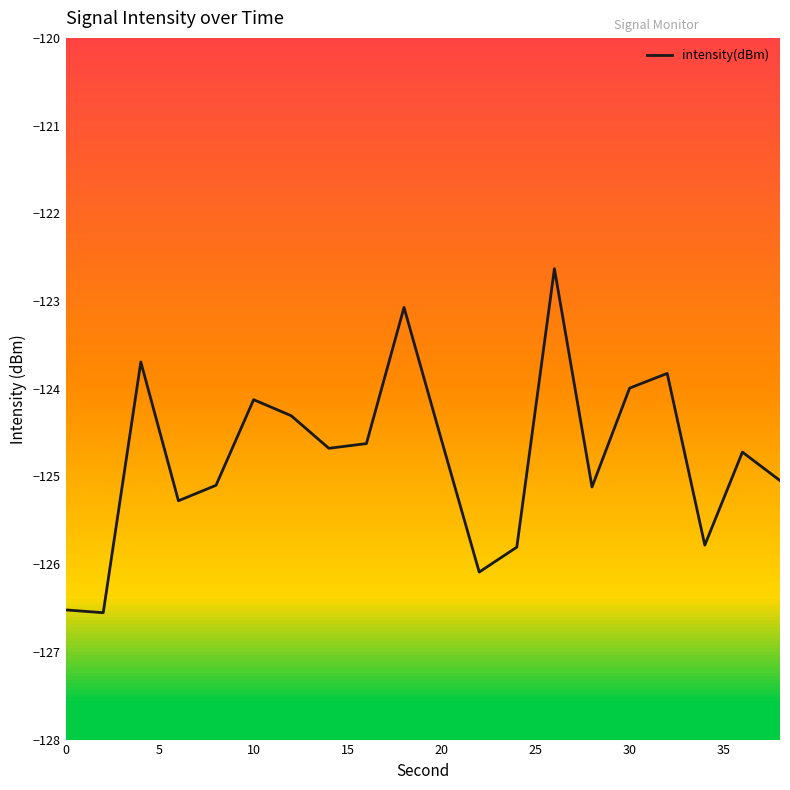

What is the maximum value shown in the chart?

-122.6